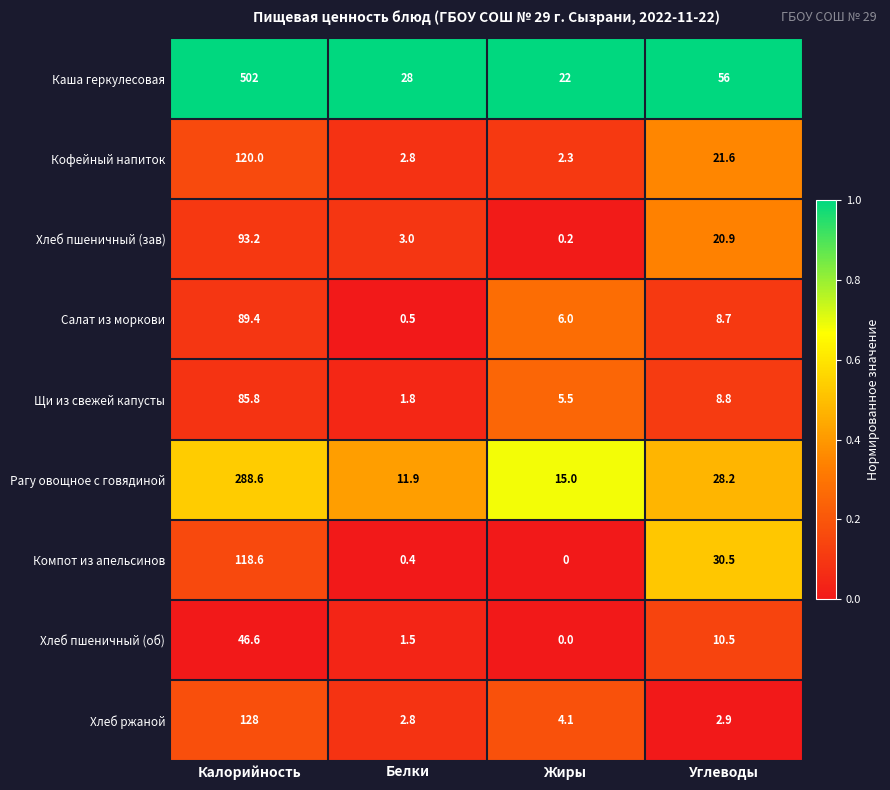

What is the sum of the Салат из моркови values at Углеводы and Белки?

9.2